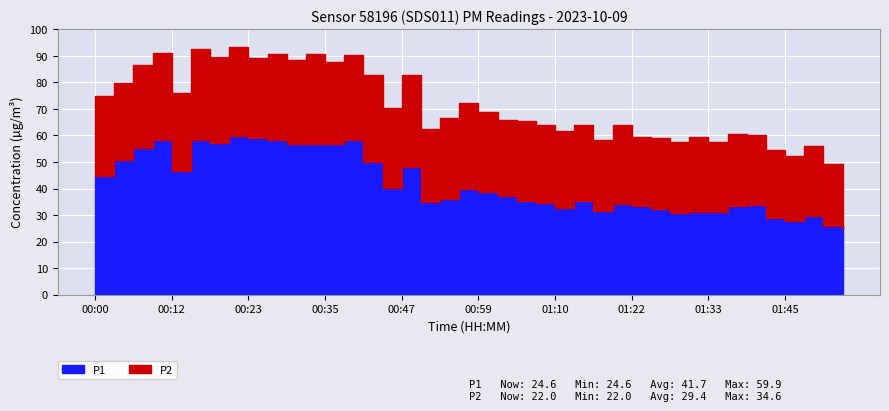

How many lines are shown in the chart?

2